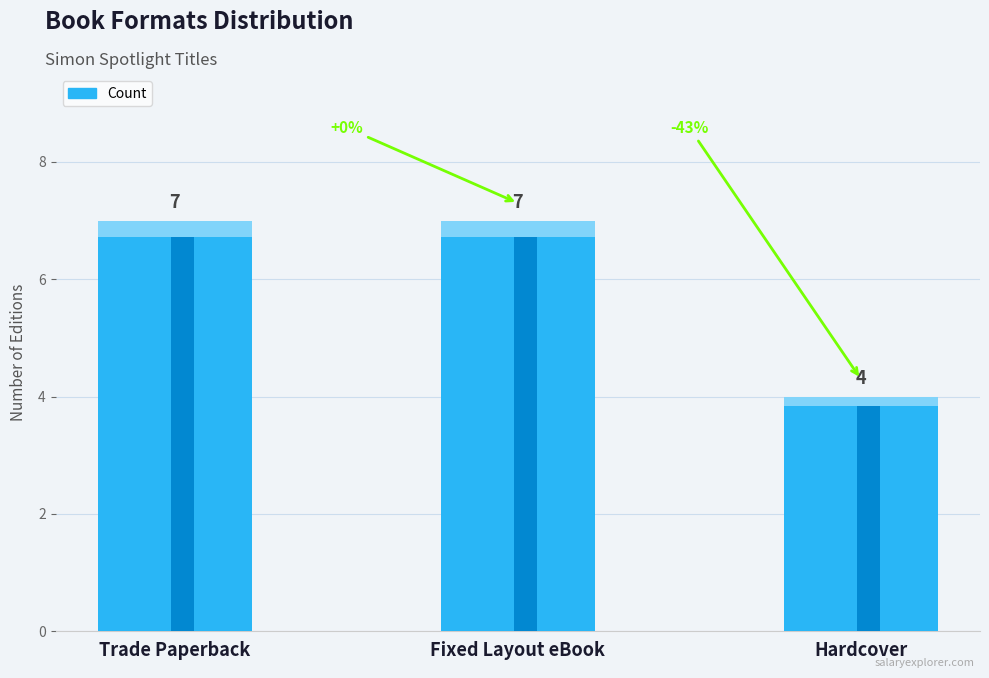

How many values are between 4 and 7?

3